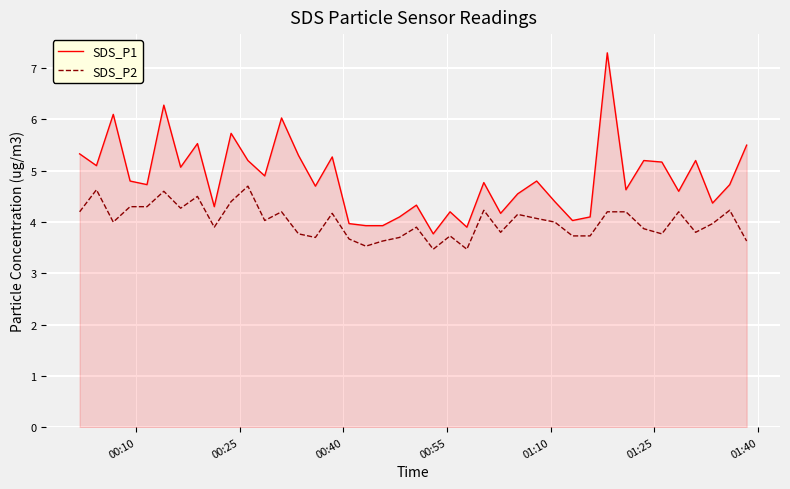

True or false: SDS_P2 and SDS_P1 cross at least once.

False